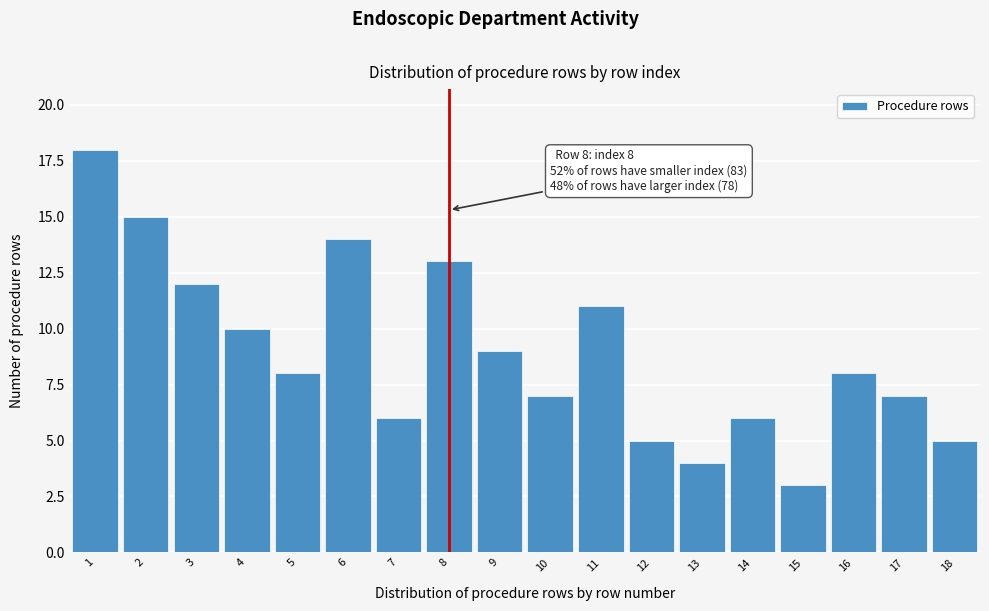

Reading left to right, extract all data points from this chart.

18	15	12	10	8	14	6	13	9	7	11	5	4	6	3	8	7	5